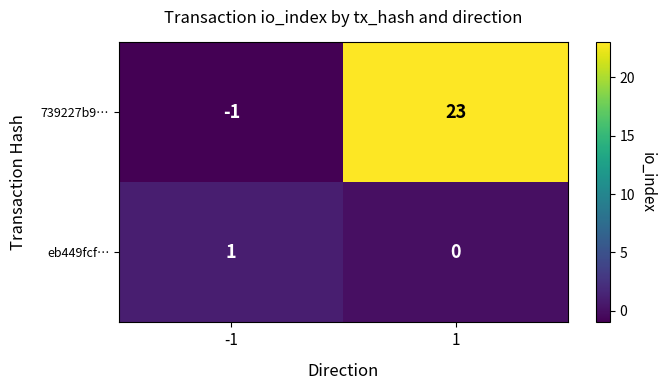

Reading right to left, list all the values displayed in this chart.

739227b9…: 1=23	-1=-1
eb449fcf…: 1=0	-1=1